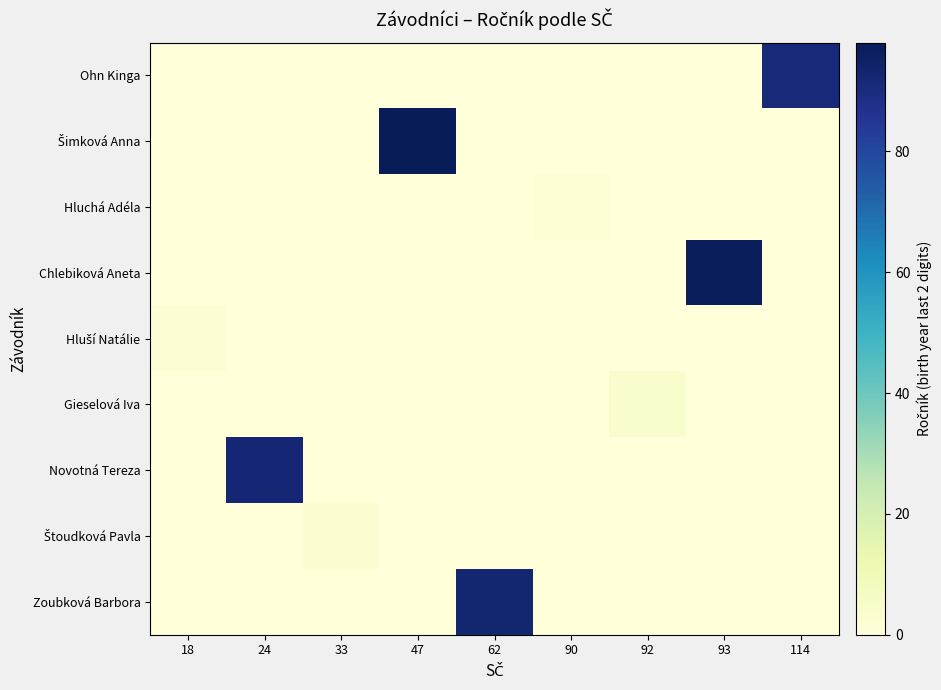

Which has a higher value, 47 or 92?

47